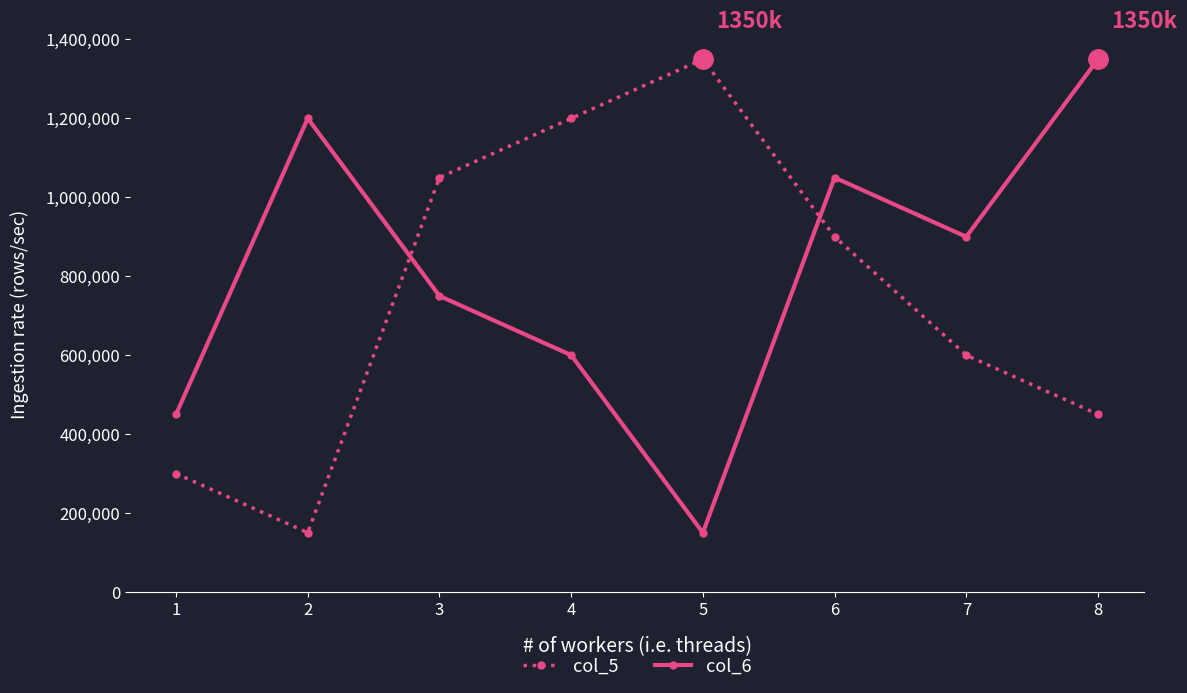

Is the value of col_6 at 1 greater than the value of col_5 at 4?

No